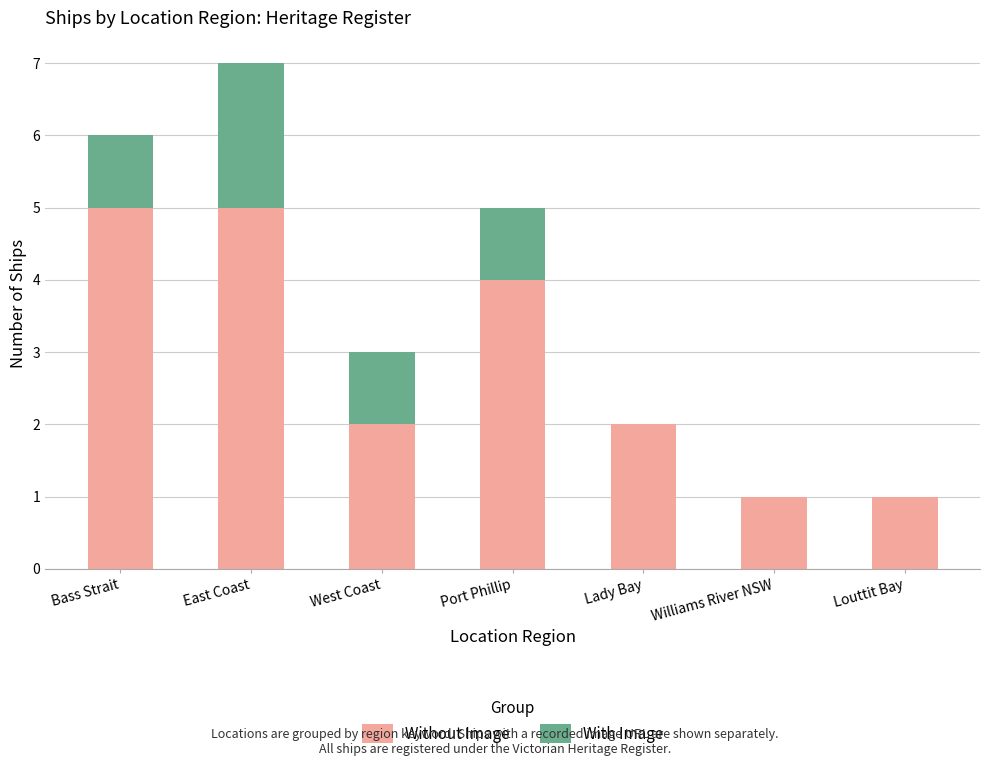

What is the highest value of the Without Image series?

5